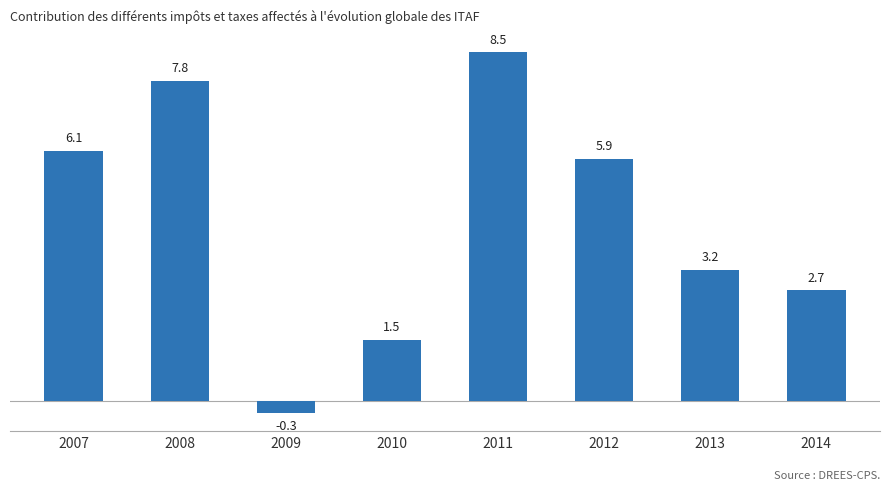

What is the change in value from 2007 to 2011?

+2.4